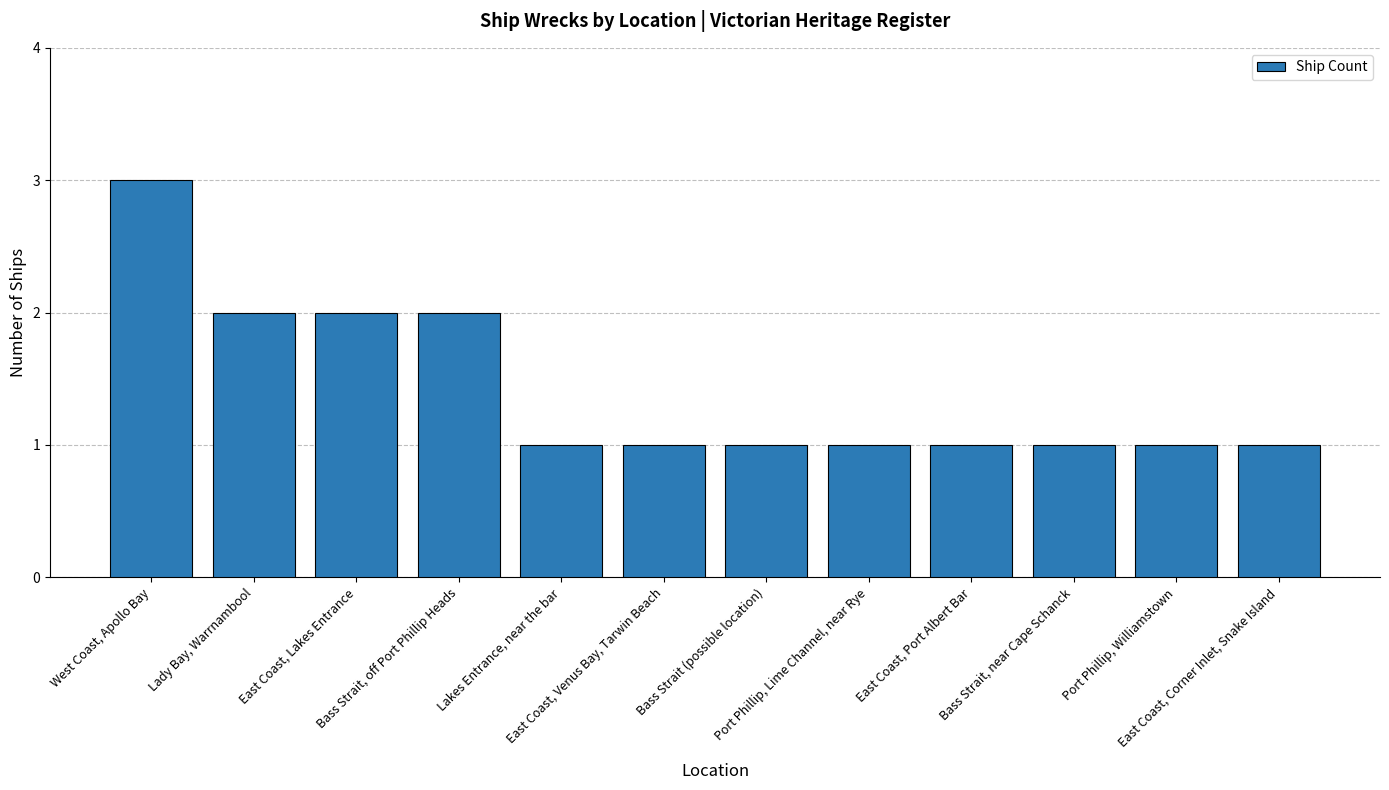

What is the difference between the maximum and second lowest values?

2